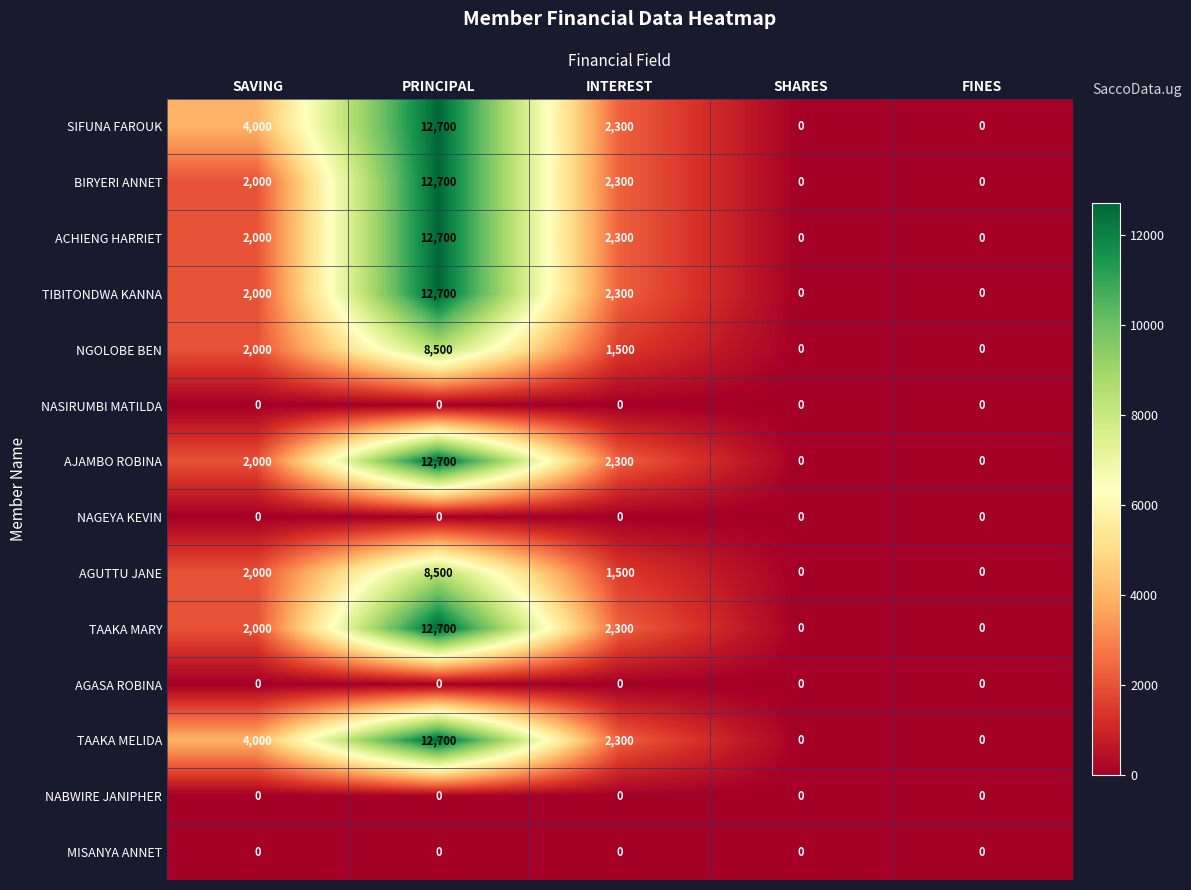

What value does the BIRYERI ANNET series have at INTEREST?

2300